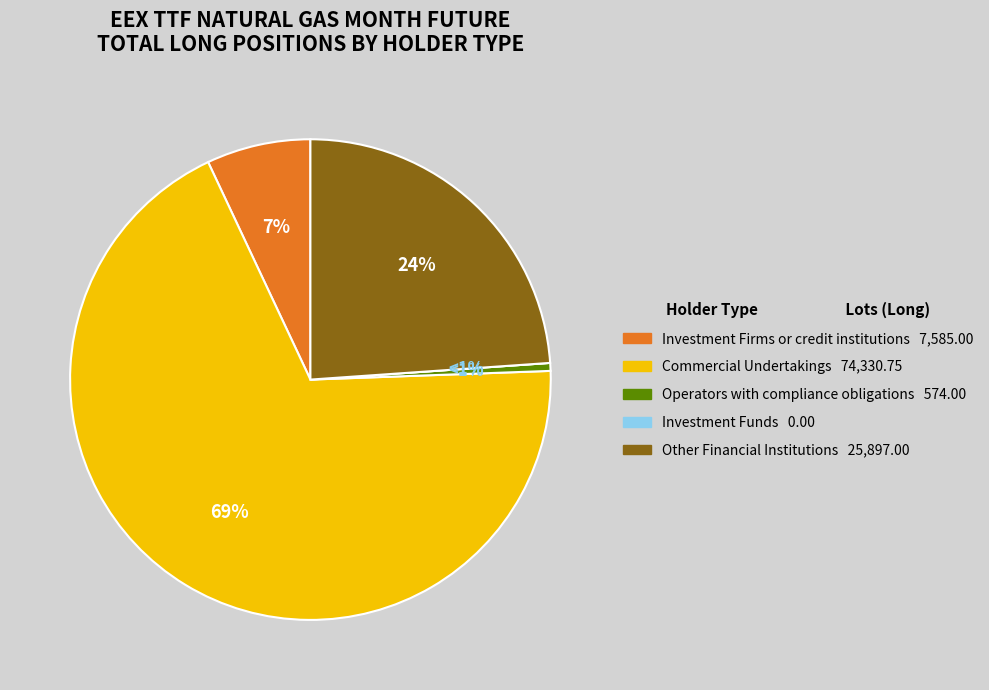

Which category accounts for the majority?

Commercial Undertakings